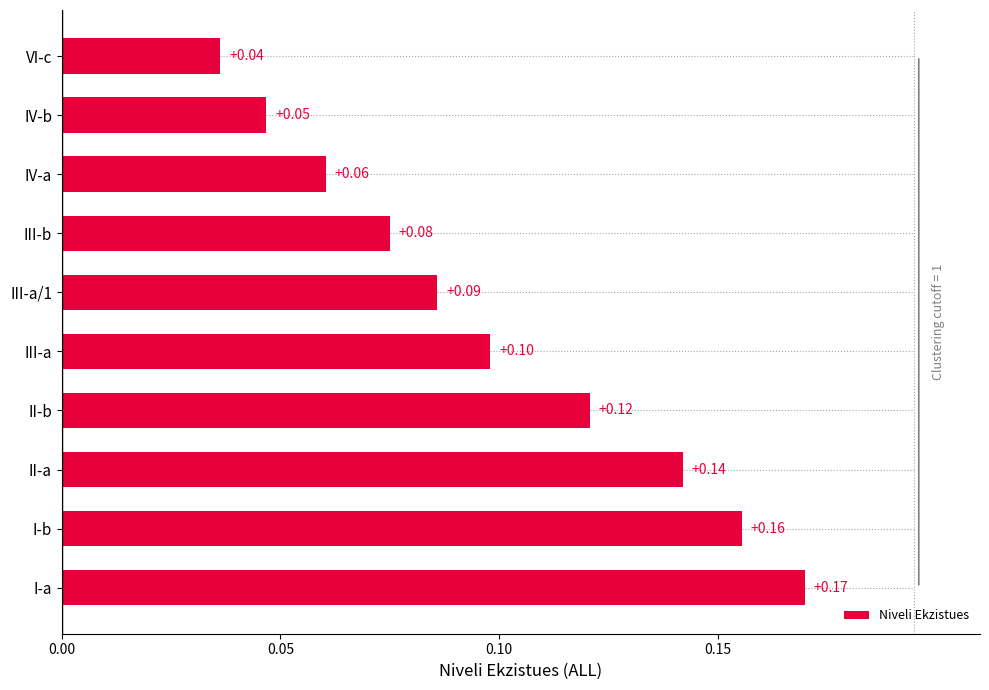

Rank the categories by value from highest to lowest.

I-a, I-b, II-a, II-b, III-a, III-a/1, III-b, IV-a, IV-b, VI-c